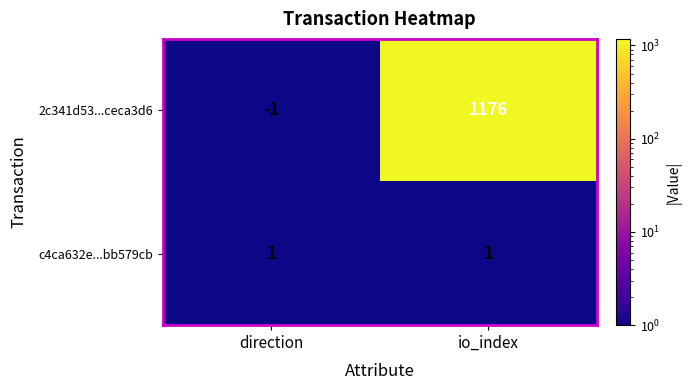

What is the spread (max minus min) of values at io_index?

1175